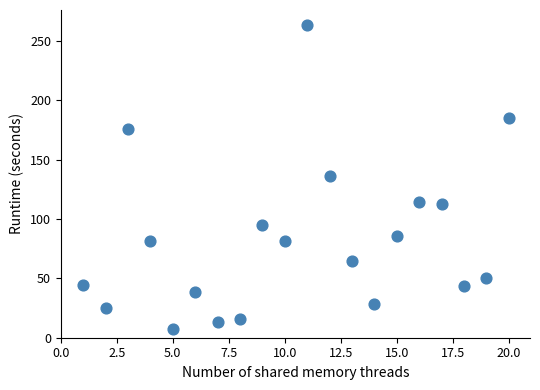

What is the range of Y values (max minus min)?

255.5